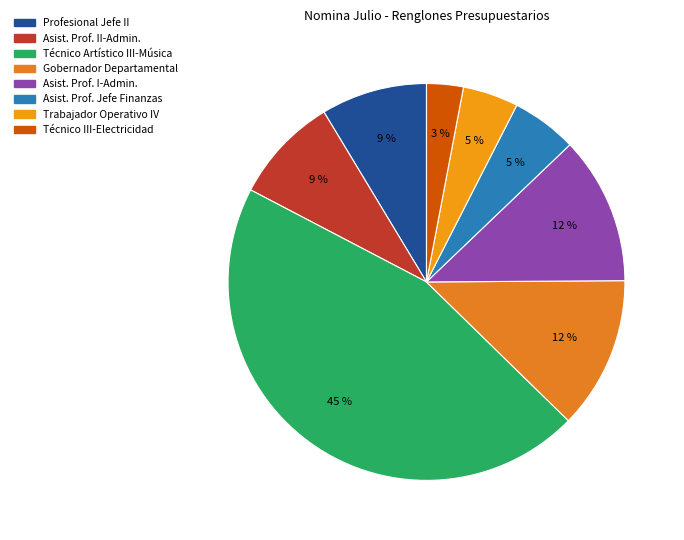

How many segments does this pie chart have?

8